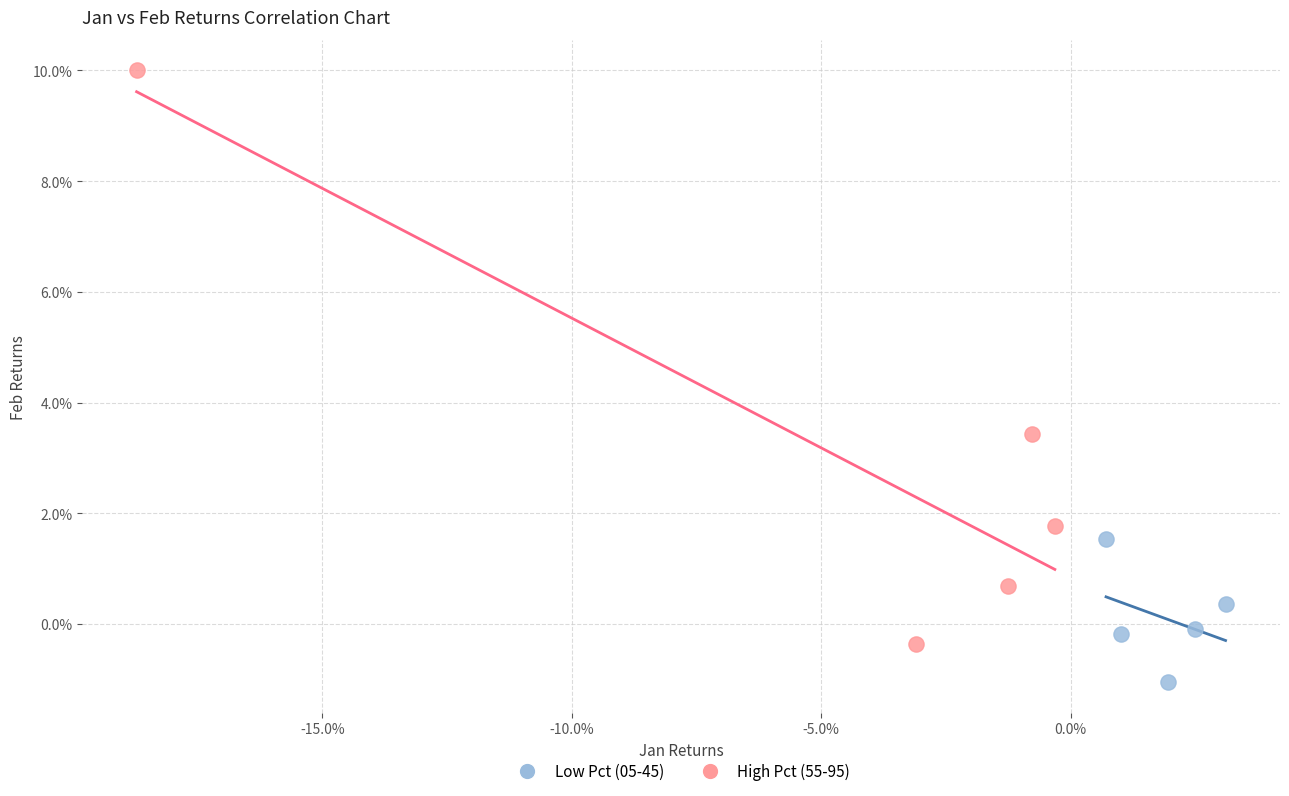

Which series has the largest Y range (max minus min)?

High Pct (55-95)